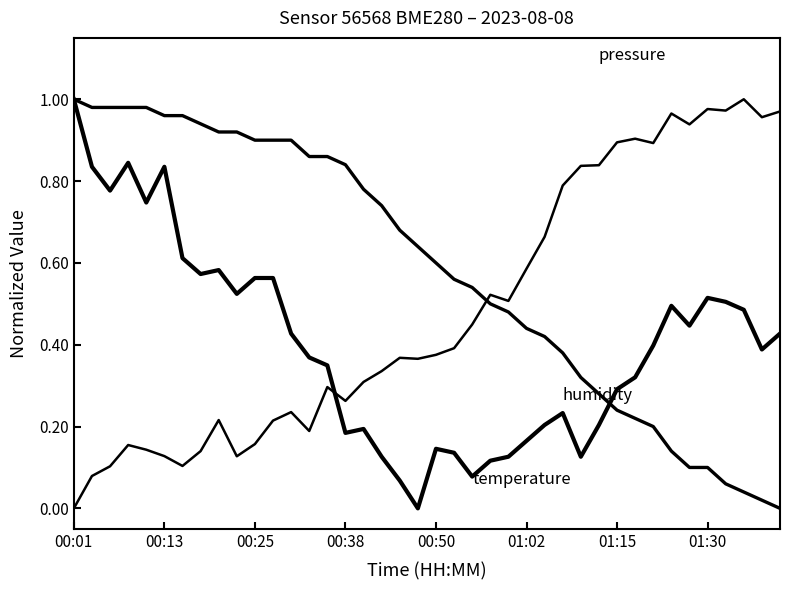

Reading left to right, what are all the values shown in this chart?

pressure: 0.0	0.1	0.1	0.2	0.1	0.1	0.1	0.1	0.2	0.1	0.2	0.2	0.2	0.2	0.3	0.3	0.3	0.3	0.4	0.4	0.4	0.4	0.4	0.5	0.5	0.6	0.7	0.8	0.8	0.8	0.9	0.9	0.9	1.0	0.9	1.0	1.0	1.0	1.0	1.0
temperature: 1.0	1.0	1.0	1.0	1.0	1.0	1.0	0.9	0.9	0.9	0.9	0.9	0.9	0.9	0.9	0.8	0.8	0.7	0.7	0.6	0.6	0.6	0.5	0.5	0.5	0.4	0.4	0.4	0.3	0.3	0.2	0.2	0.2	0.1	0.1	0.1	0.1	0.0	0.0	0.0
humidity: 1.0	0.8	0.8	0.8	0.7	0.8	0.6	0.6	0.6	0.5	0.6	0.6	0.4	0.4	0.3	0.2	0.2	0.1	0.1	0.0	0.1	0.1	0.1	0.1	0.1	0.2	0.2	0.2	0.1	0.2	0.3	0.3	0.4	0.5	0.4	0.5	0.5	0.5	0.4	0.4